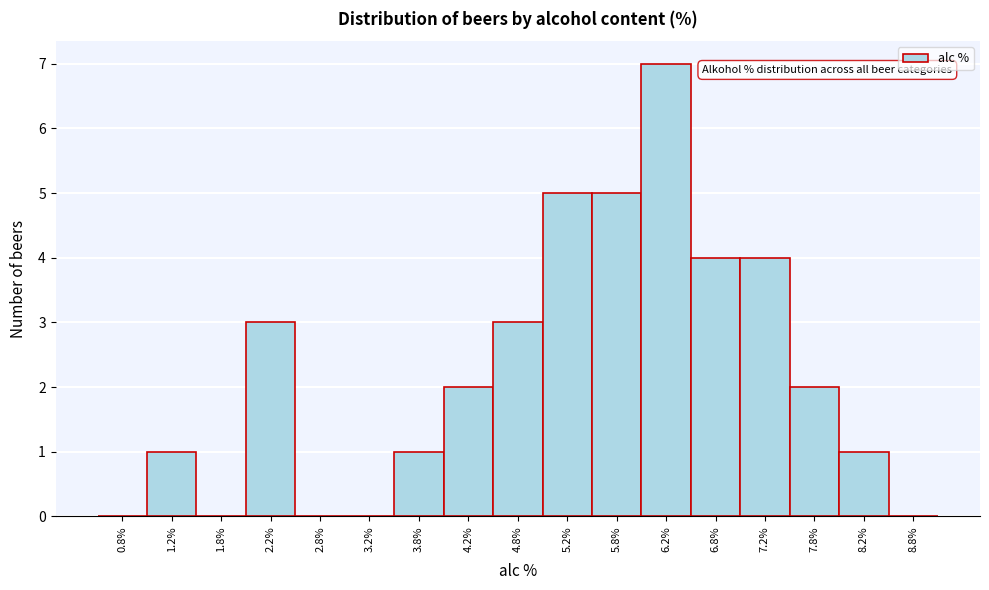

Reading left to right, transcribe this chart: for each bar, give the range it covers on the x-axis and its height. The values are not printed on the chart, so give them approximately, as read against the axis.

0.5 to 1.0: 0
1.0 to 1.5: 1
1.5 to 2.0: 0
2.0 to 2.5: 3
2.5 to 3.0: 0
3.0 to 3.5: 0
3.5 to 4.0: 1
4.0 to 4.5: 2
4.5 to 5.0: 3
5.0 to 5.5: 5
5.5 to 6.0: 5
6.0 to 6.5: 7
6.5 to 7.0: 4
7.0 to 7.5: 4
7.5 to 8.0: 2
8.0 to 8.5: 1
8.5 to 9.0: 0